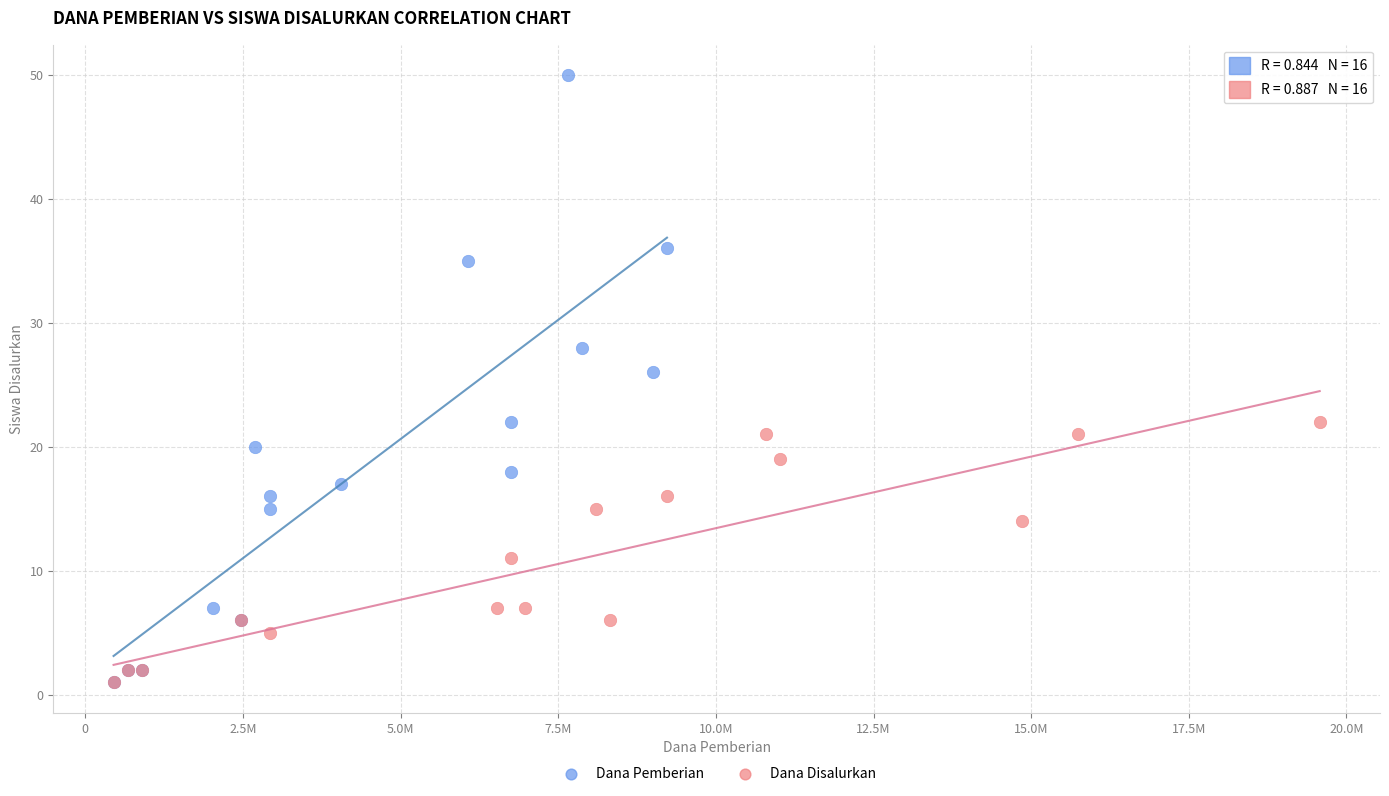

Which series reaches the maximum Y coordinate?

Dana Pemberian